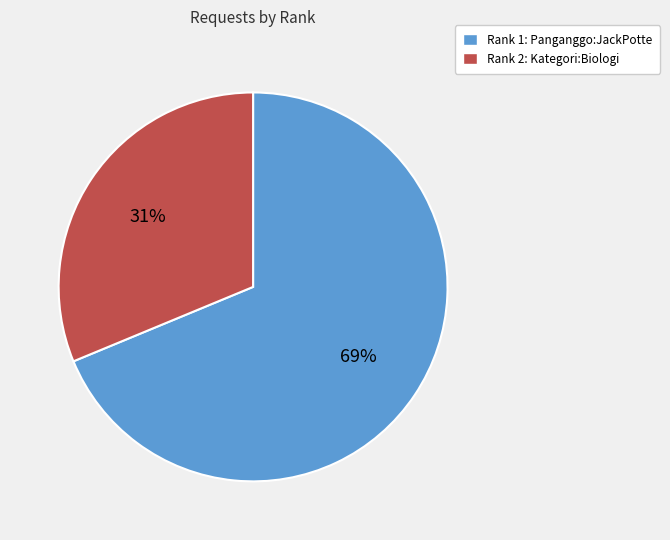

What is the smallest slice in the pie chart?

Rank 2: Kategori:Biologi